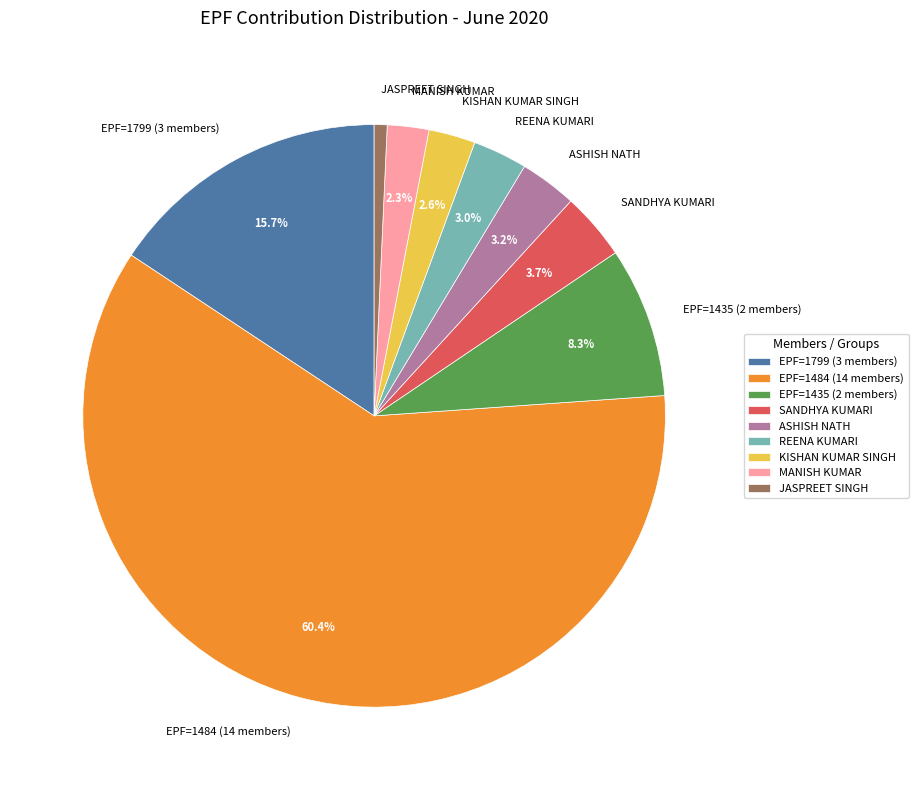

What is the largest slice in the pie chart?

EPF=1484 (14 members)